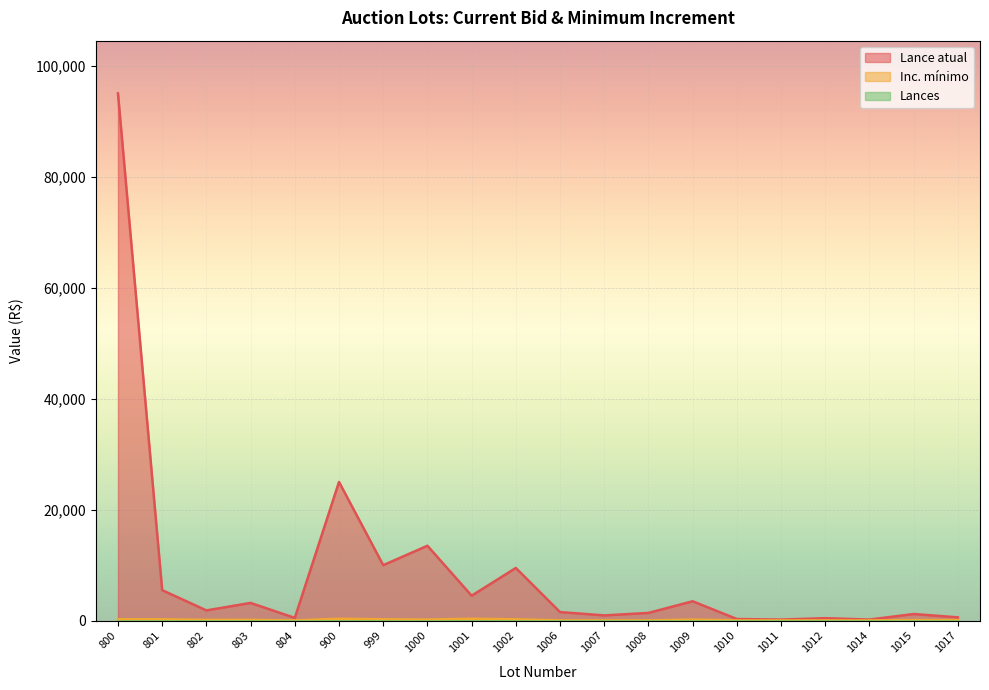

True or false: Inc. mínimo and Lance atual cross at least once.

False